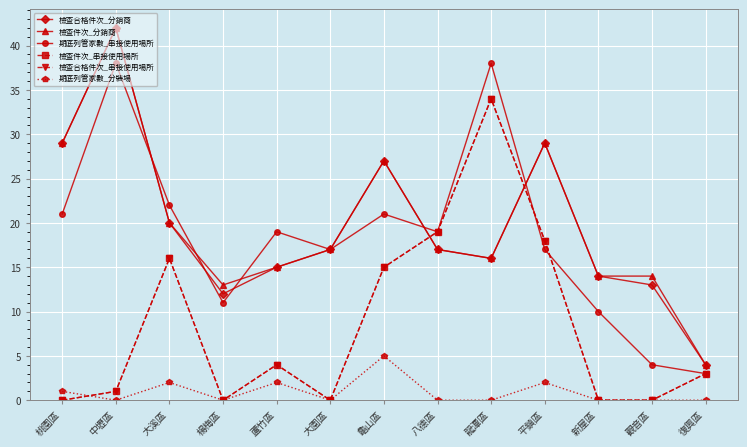

Is this an area chart (filled region under the line)?

No